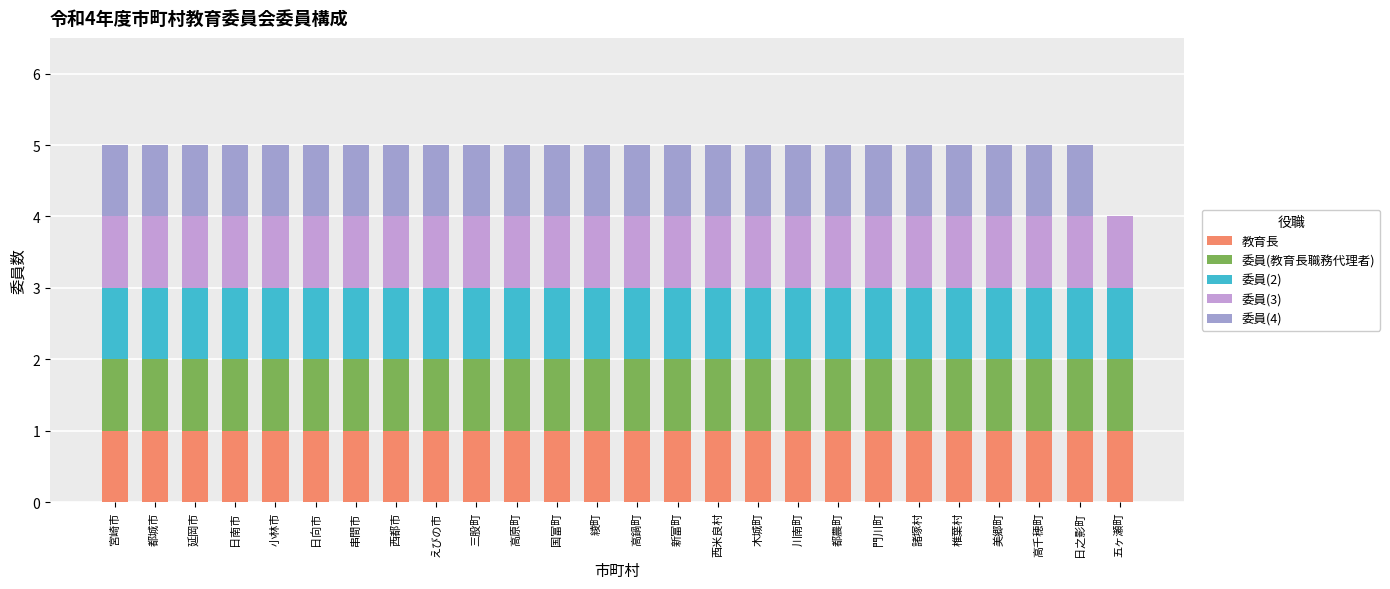

What is the label of the 20th bar from the right?

串間市